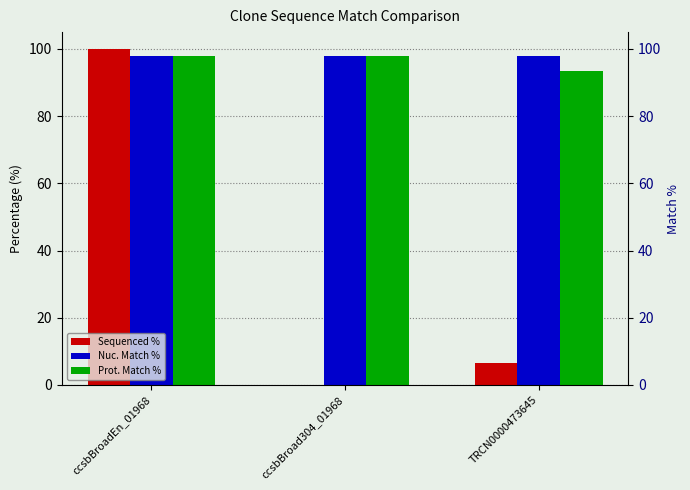

List the series in order of their peak value, highest first.

Sequenced %, Nuc. Match %, Prot. Match %